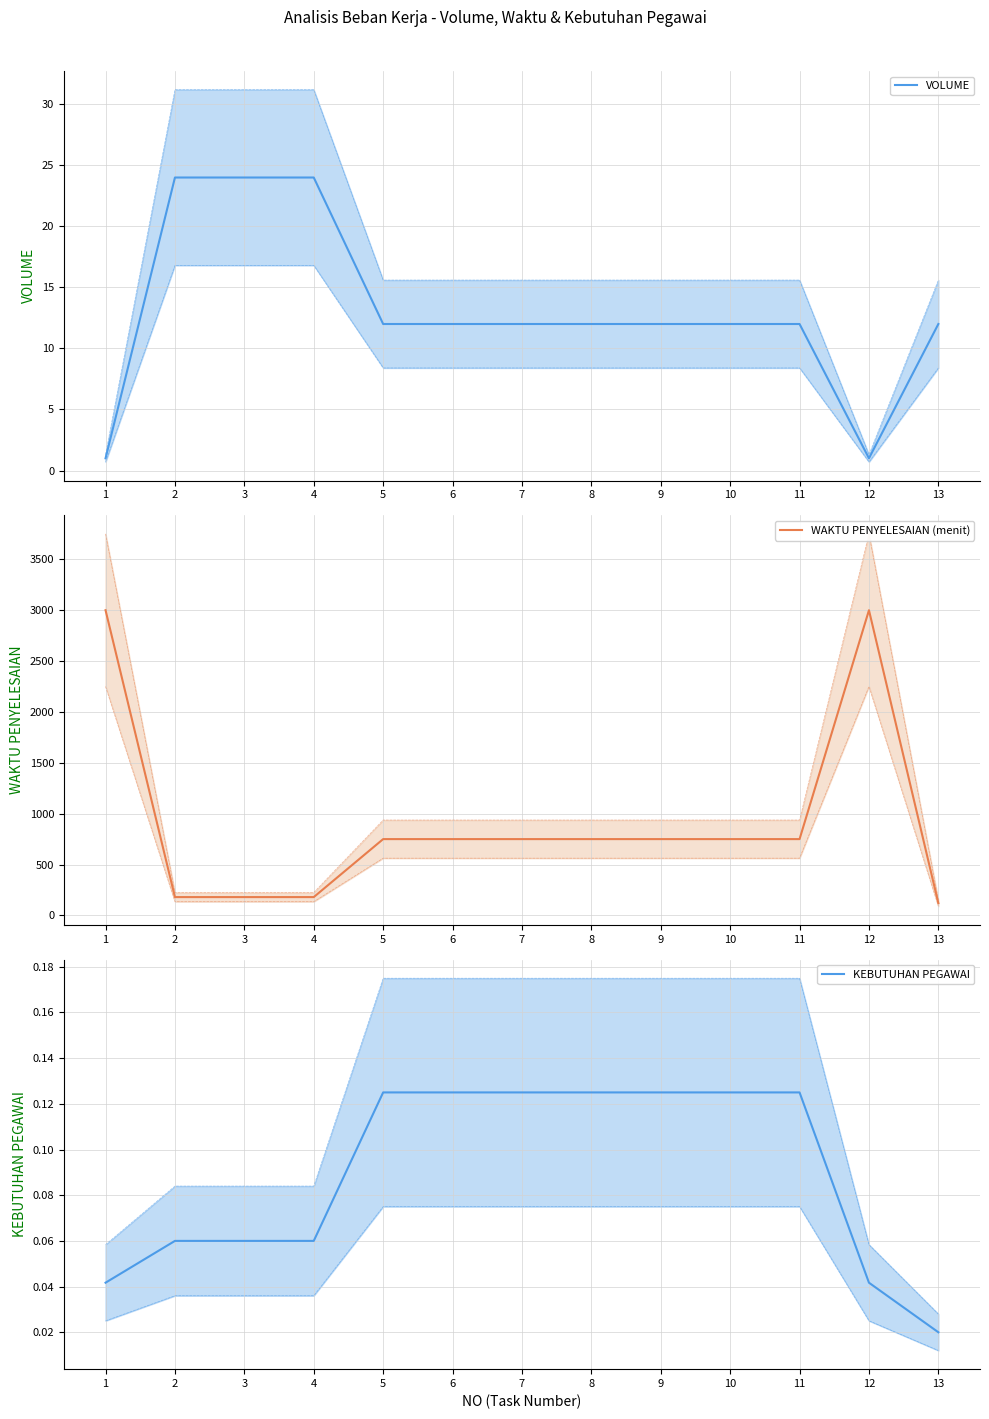

Reading right to left, list all the values displayed in this chart.

VOLUME: 12.0	1.0	12.0	12.0	12.0	12.0	12.0	12.0	12.0	24.0	24.0	24.0	1.0
WAKTU PENYELESAIAN (menit): 120.0	3000.0	750.0	750.0	750.0	750.0	750.0	750.0	750.0	180.0	180.0	180.0	3000.0
KEBUTUHAN PEGAWAI: 0.0	0.0	0.1	0.1	0.1	0.1	0.1	0.1	0.1	0.1	0.1	0.1	0.0